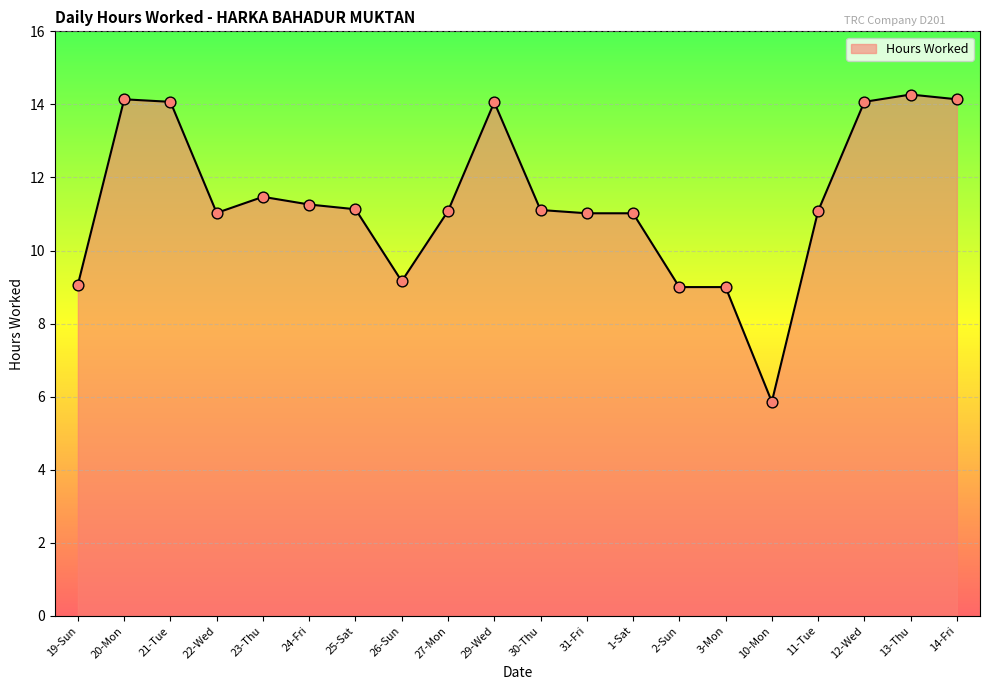

What is the ratio of the value at 3-Mon to the value at 26-Sun?

1.0